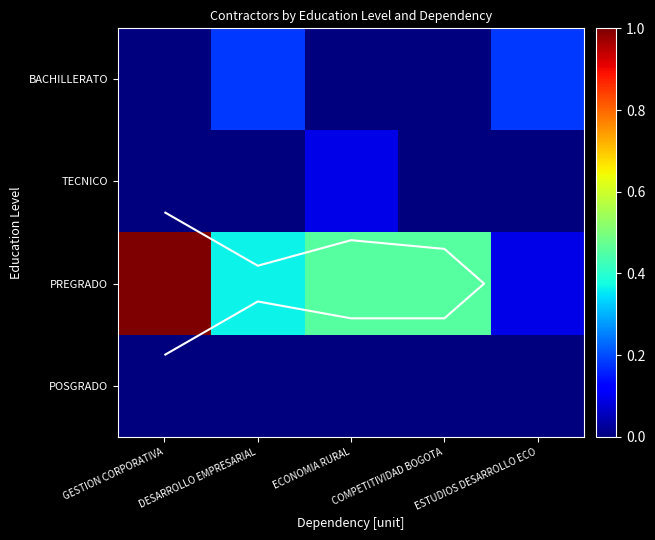

What is the sum of all TECNICO values?

0.1